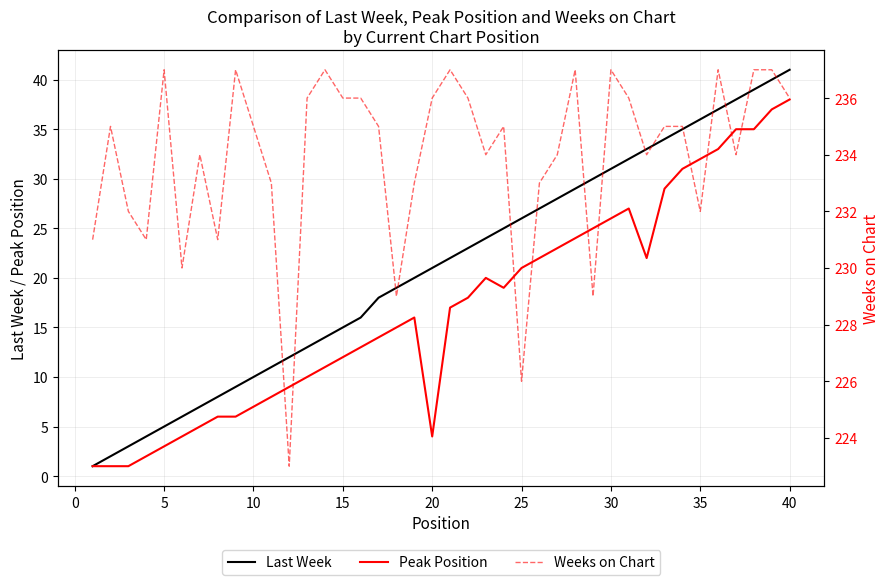

The value of Last Week at 40 is 64. True or false?

False